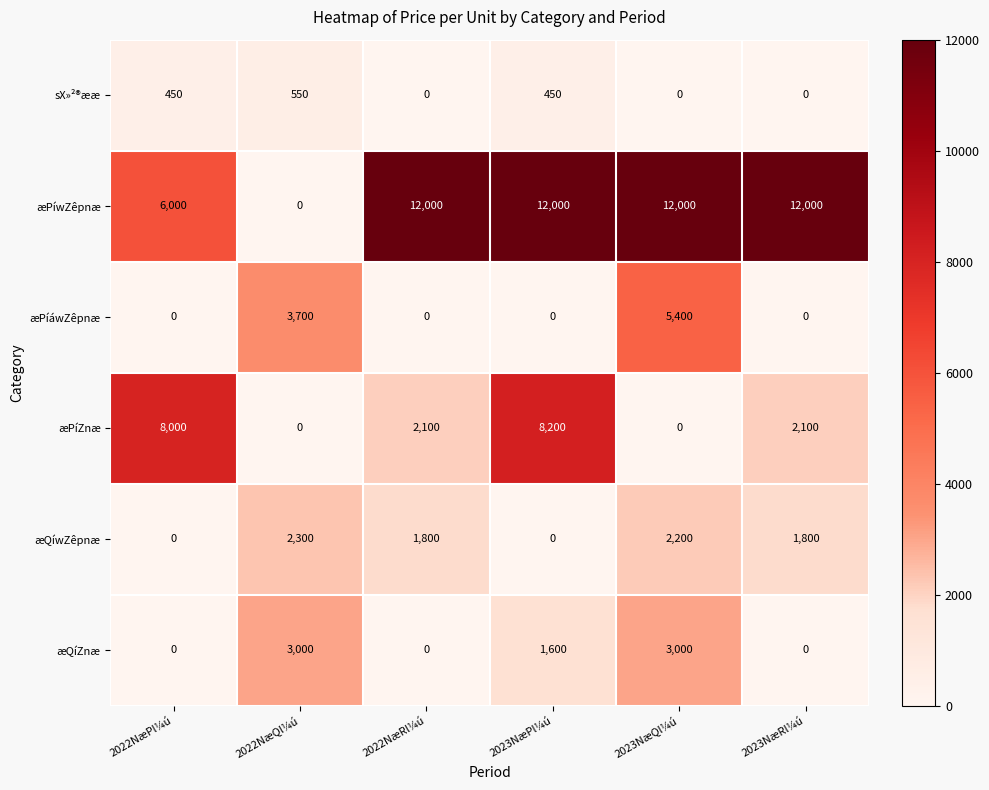

Count the æPíwZêpnæ values in the range 6000 to 12000.

5